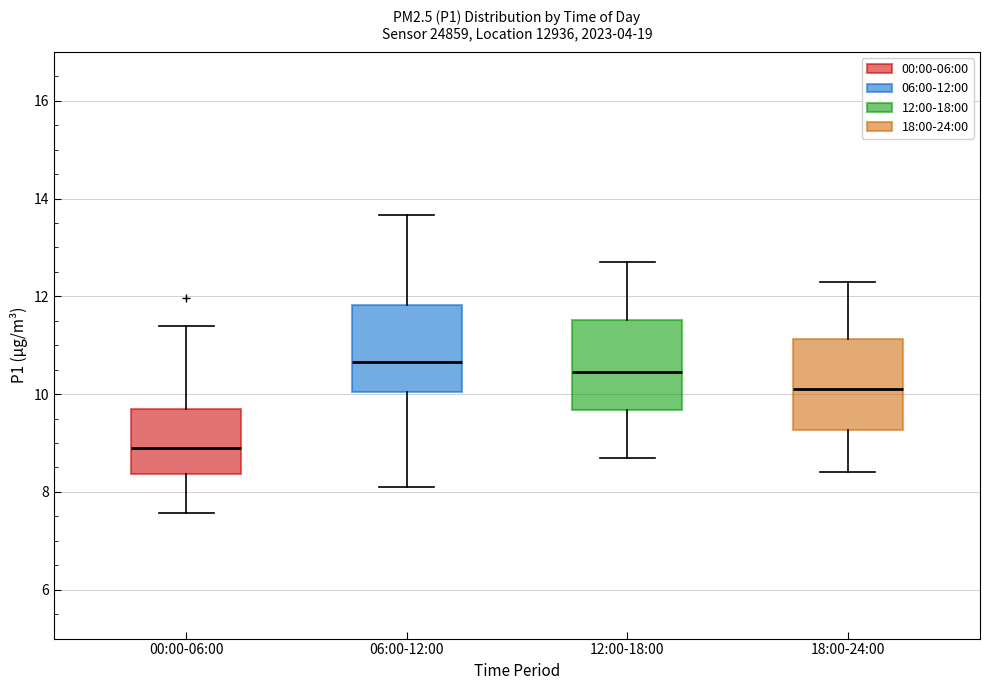

Reading left to right, transcribe this box plot: for each box, give where its median line is, the range the box spans, and where its two whiskers end, as read against the y-axis. The values are not printed on the chart, so give them approximately, as read against the axis.

00:00-06:00: median 9.0, box 8.4 to 9.6, whiskers 7.6 to 11.4
06:00-12:00: median 10.6, box 10.0 to 11.8, whiskers 8.2 to 13.6
12:00-18:00: median 10.4, box 9.6 to 11.6, whiskers 8.8 to 12.8
18:00-24:00: median 10.2, box 9.2 to 11.2, whiskers 8.4 to 12.4